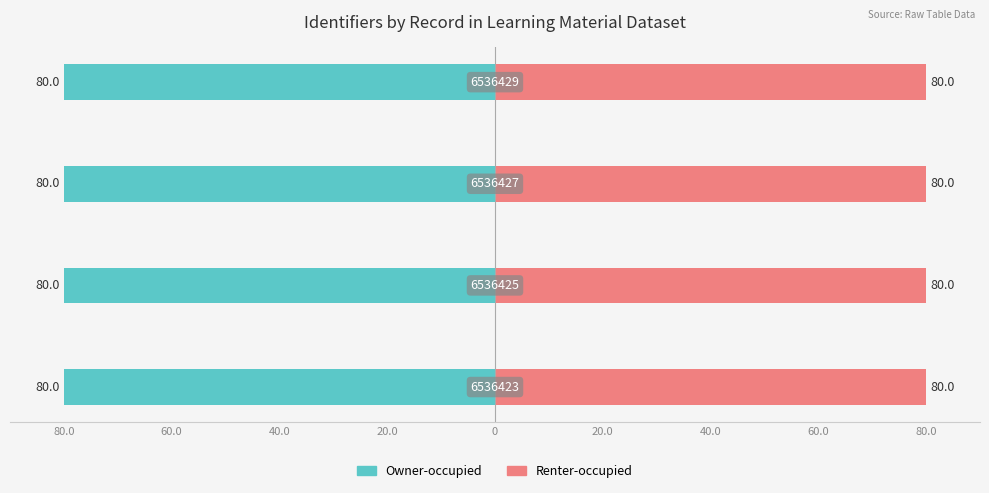

How many groups of bars are there?

4